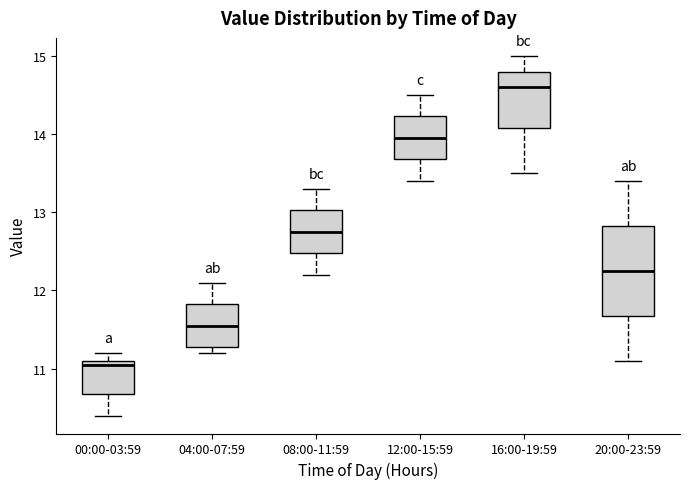

Which box's median line is the highest?

16:00-19:59